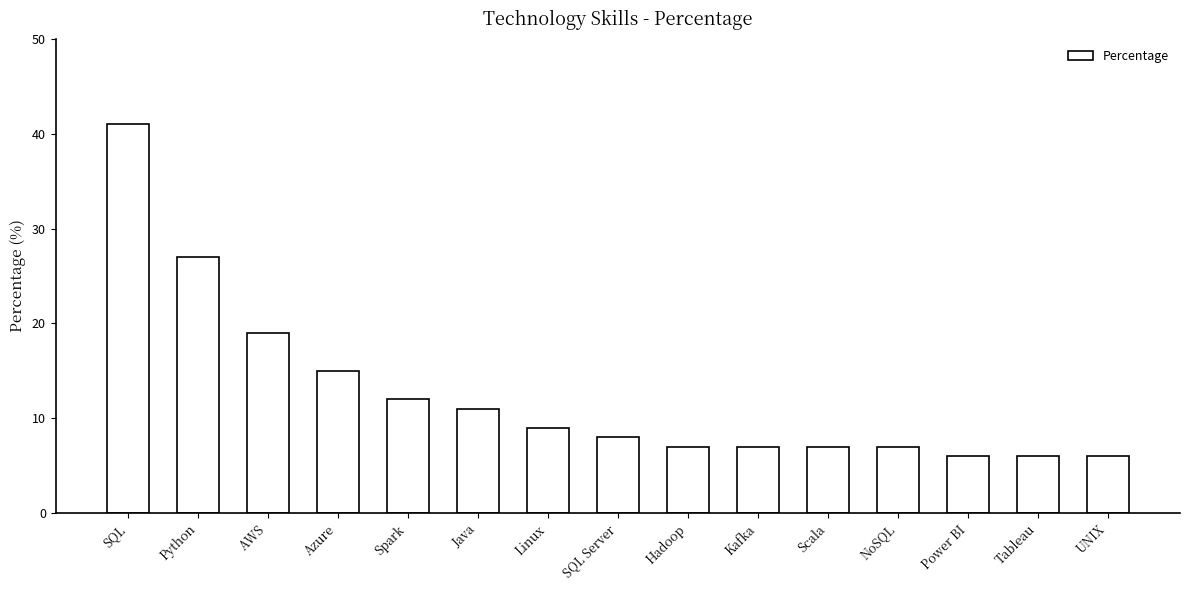

Is it true that the value at Linux is 9?

True